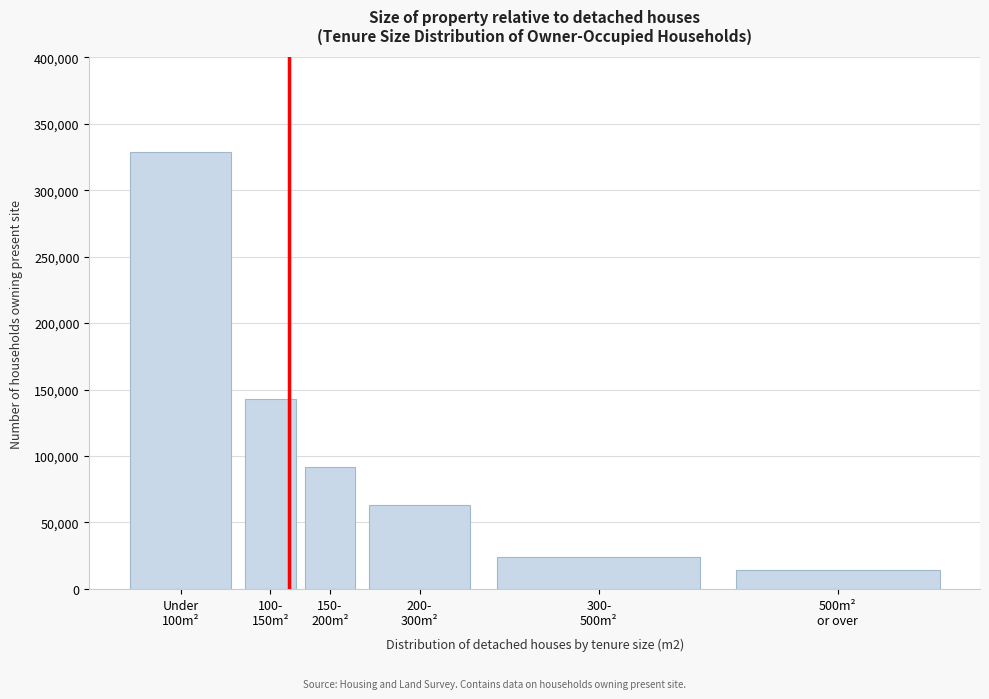

Reading left to right, what are all the values shown in this chart?

329000	143000	92000	63000	24000	14000